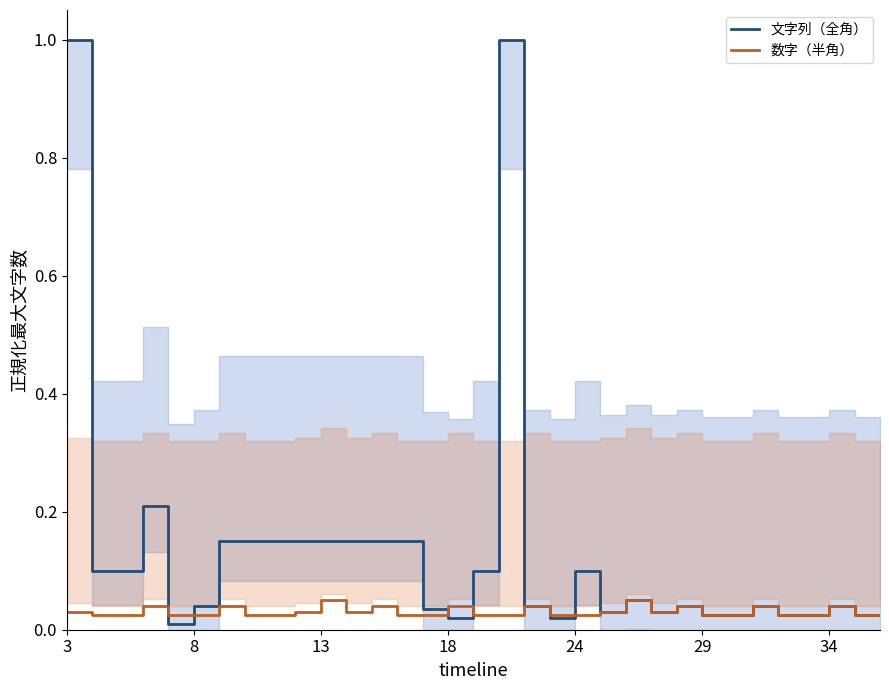

What is the maximum value for 文字列（全角）?

1.0